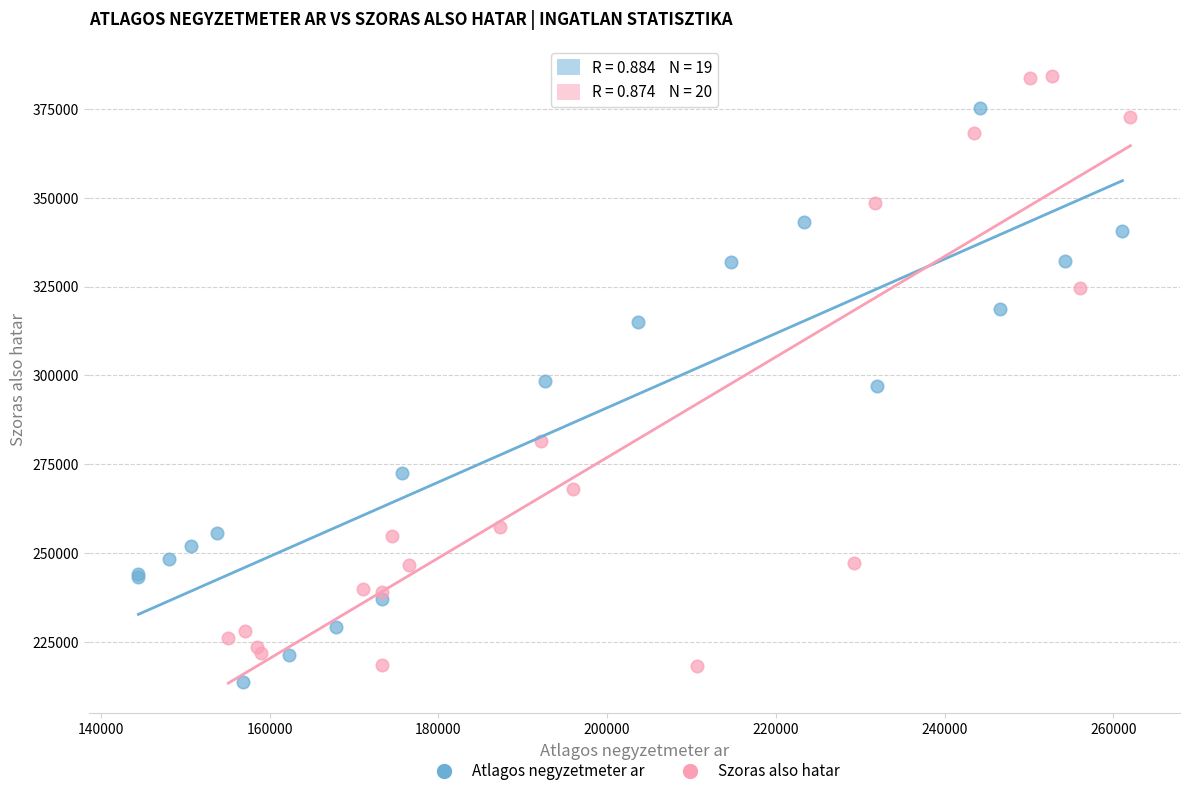

Which series contains the highest Y value?

Szoras also hatar